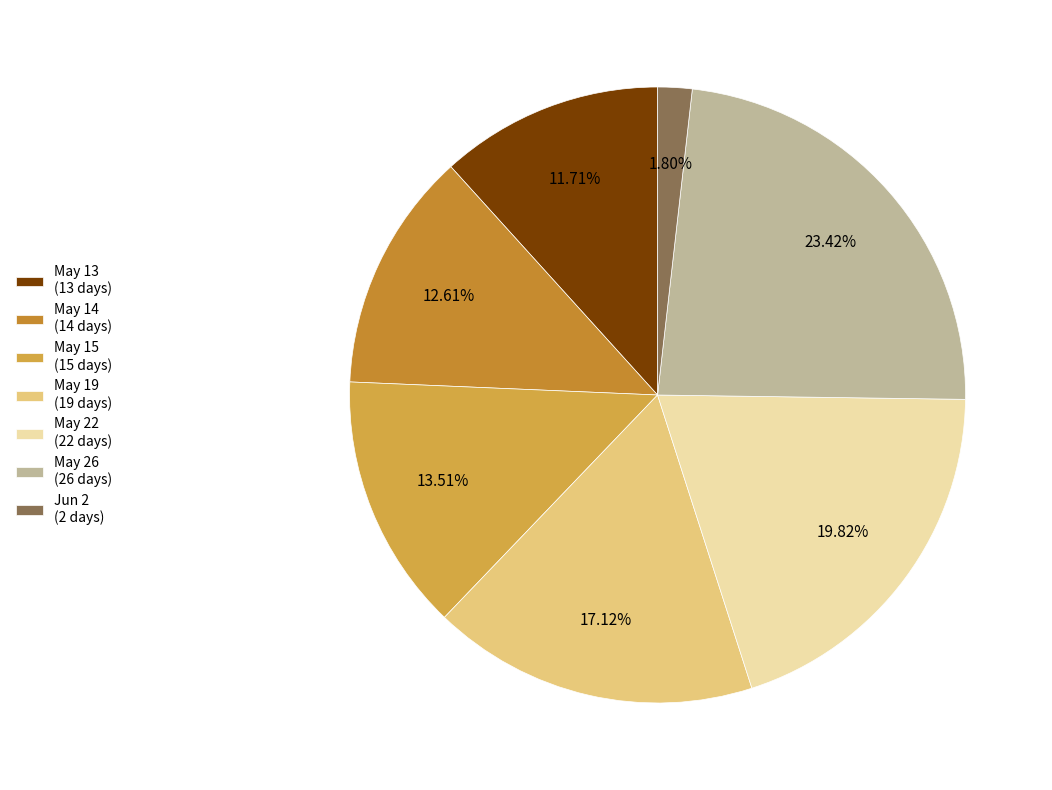

How many segments does this pie chart have?

7